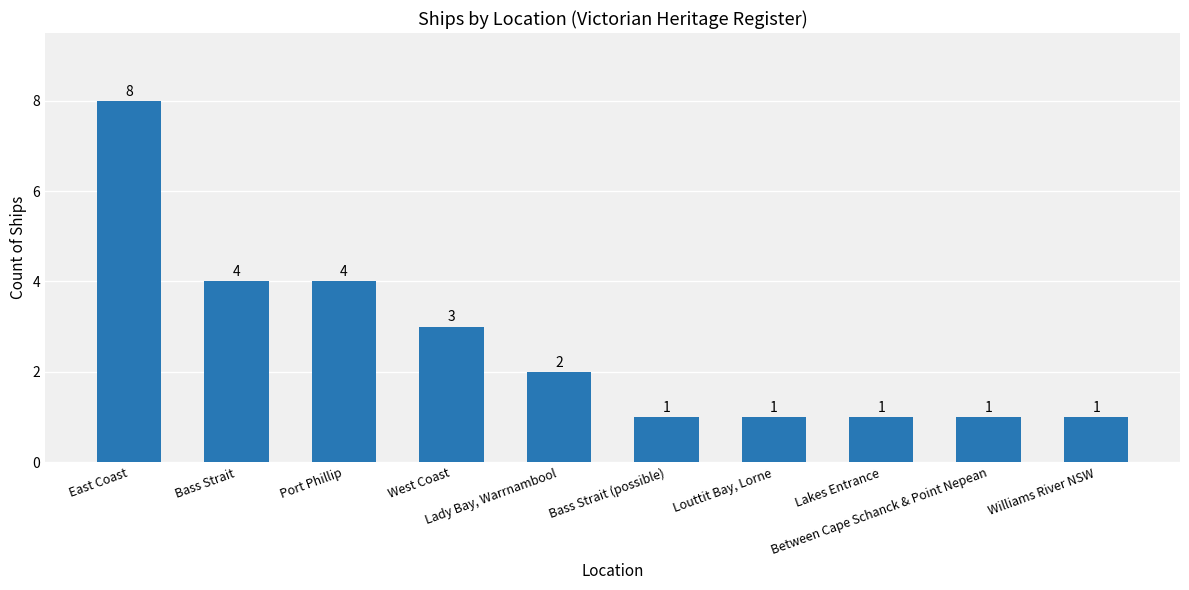

What is the maximum value shown in the chart?

8